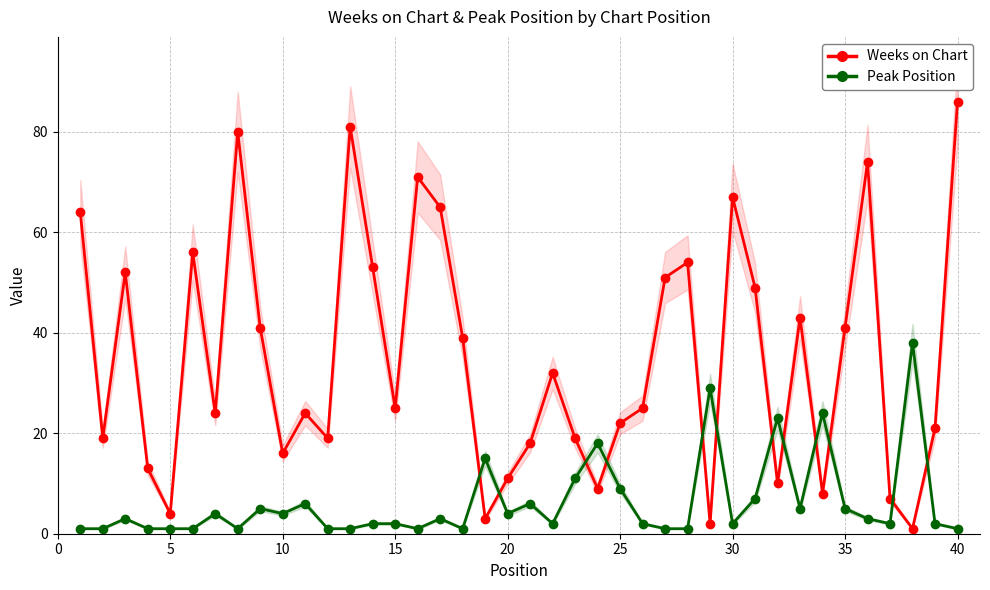

Which series ends up on top after the final intersection of Weeks on Chart and Peak Position?

Weeks on Chart